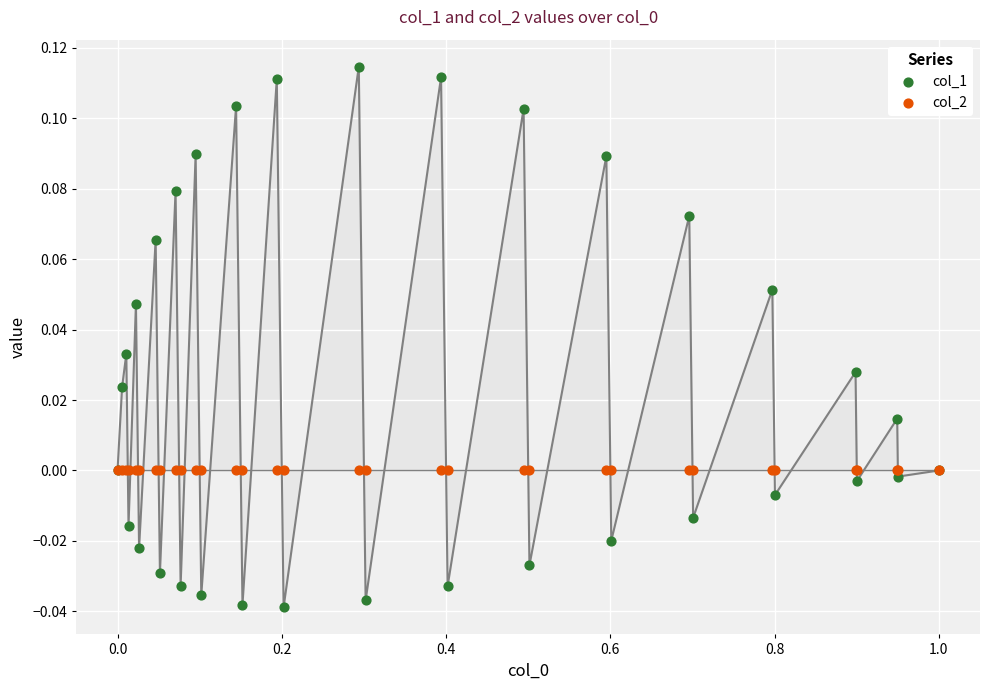

What are all the series names shown in the legend?

col_1, col_2